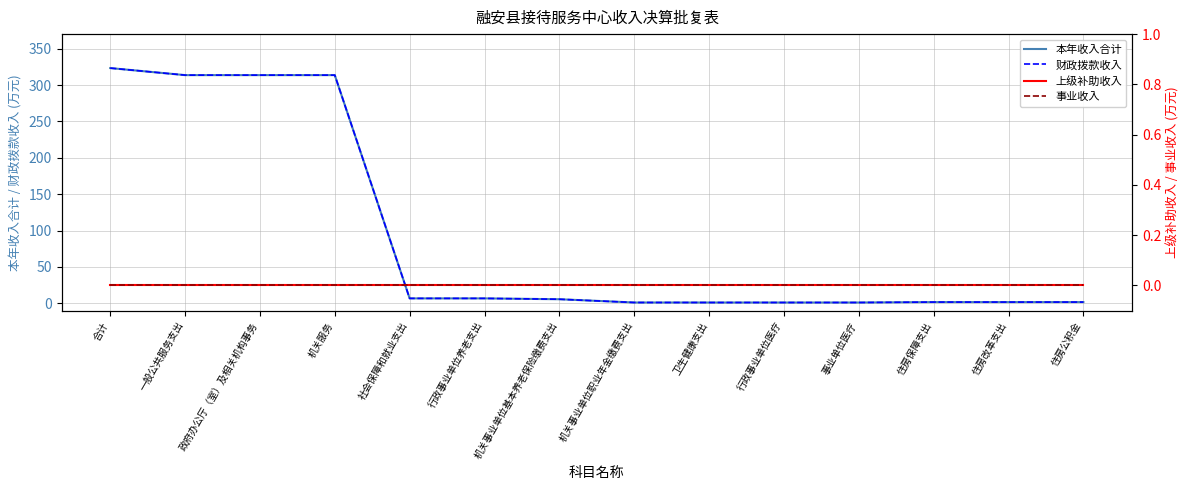

List the series in order of their peak value, highest first.

本年收入合计, 财政拨款收入, 上级补助收入, 事业收入